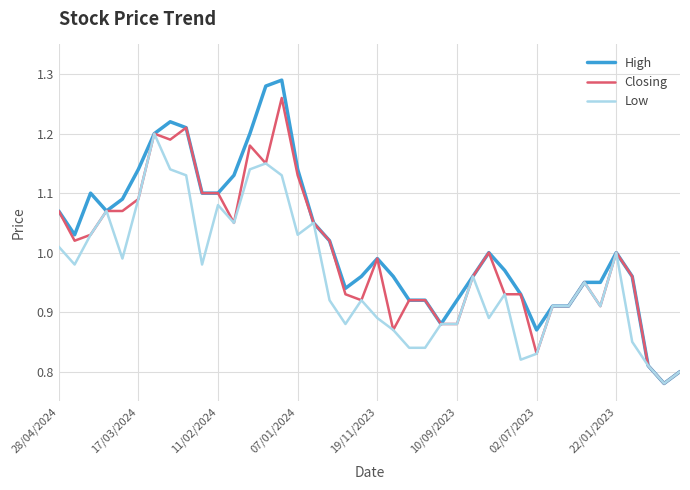

Rank the series by their maximum value, from lowest to highest.

Low, Closing, High